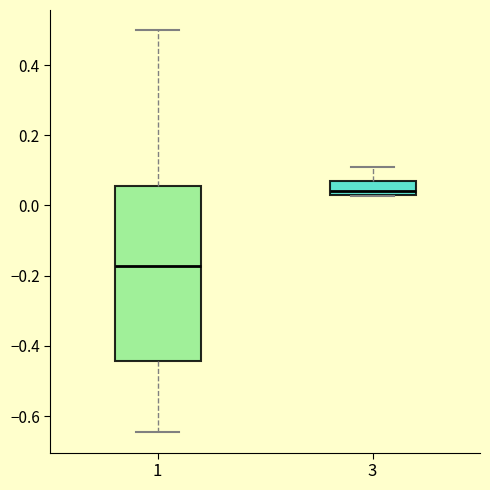

Which box's median line is the lowest?

1